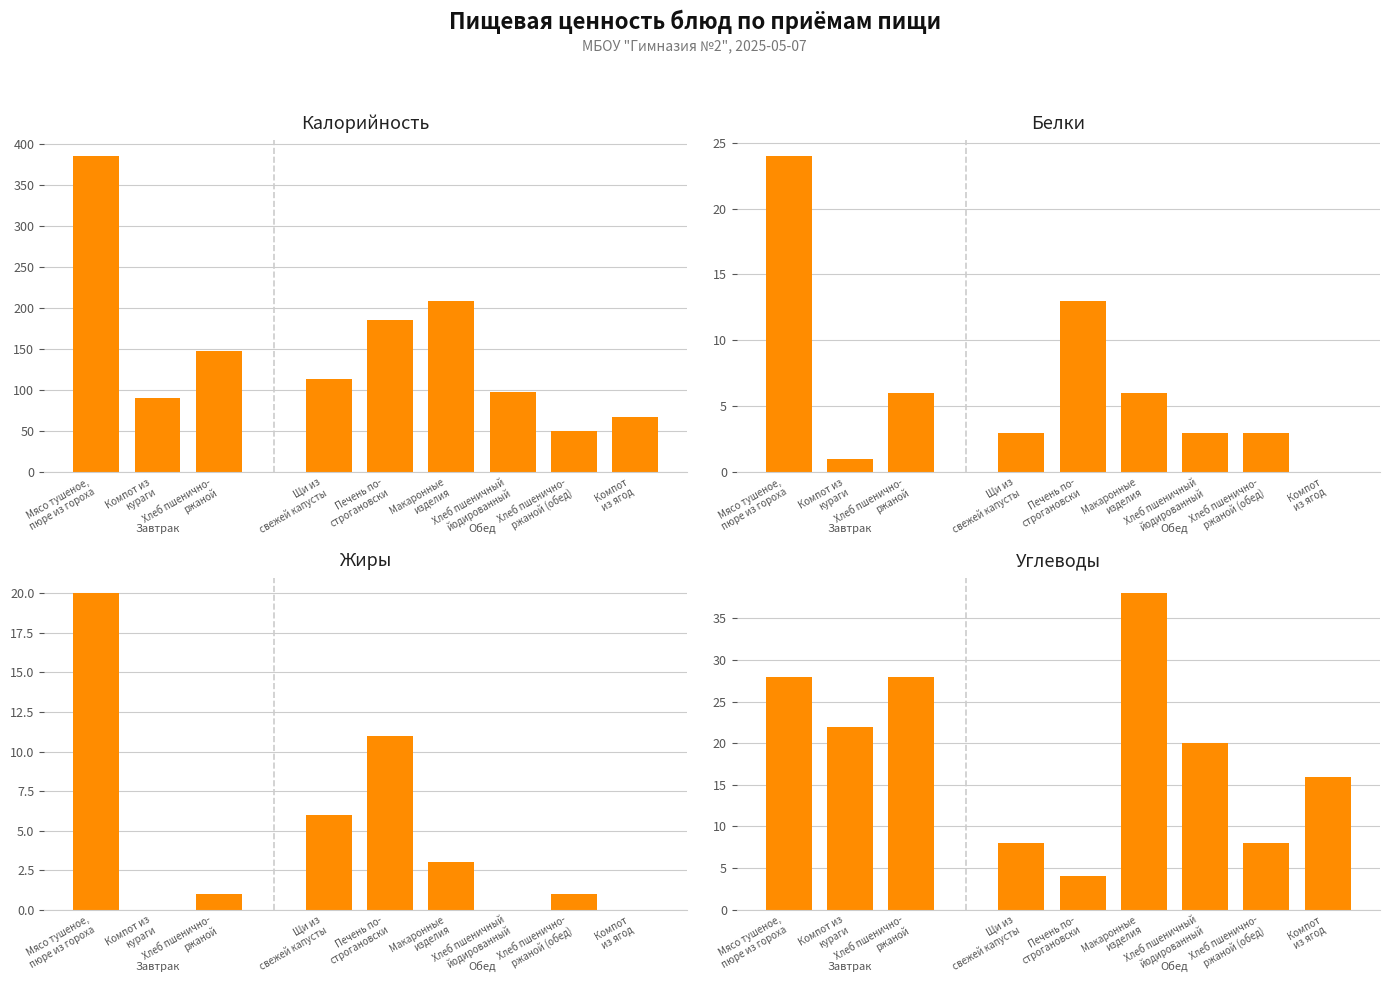

True or false: Углеводы has a value of 11 at Хлеб пшенично-
ржаной (обед).

False